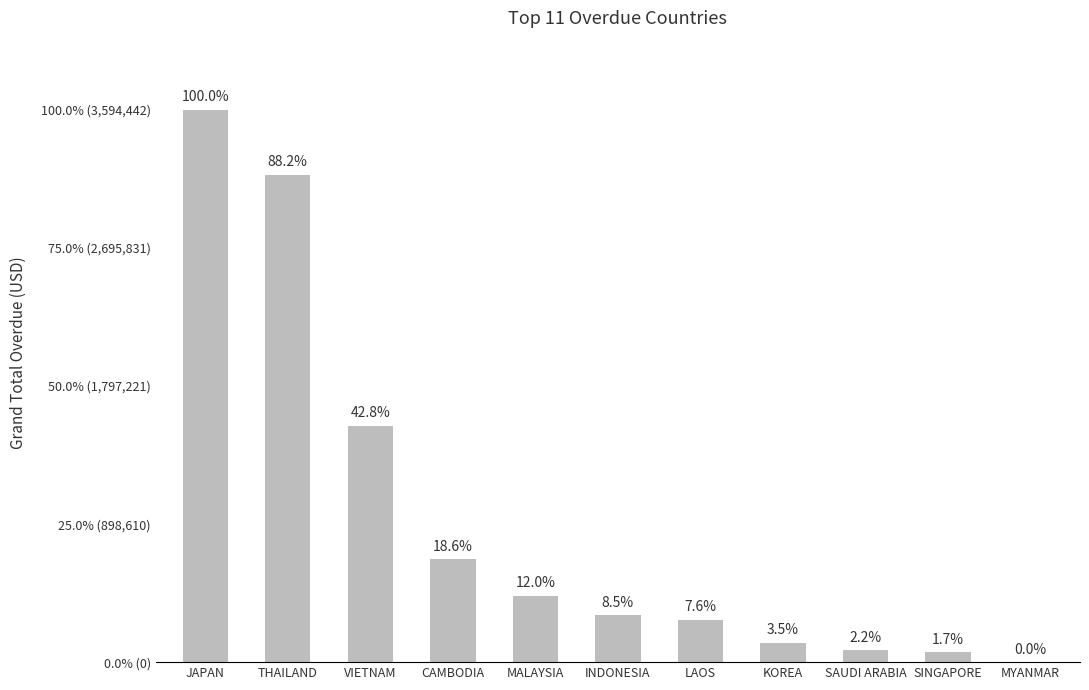

What is the sum of the values at THAILAND and INDONESIA?

3477306.1